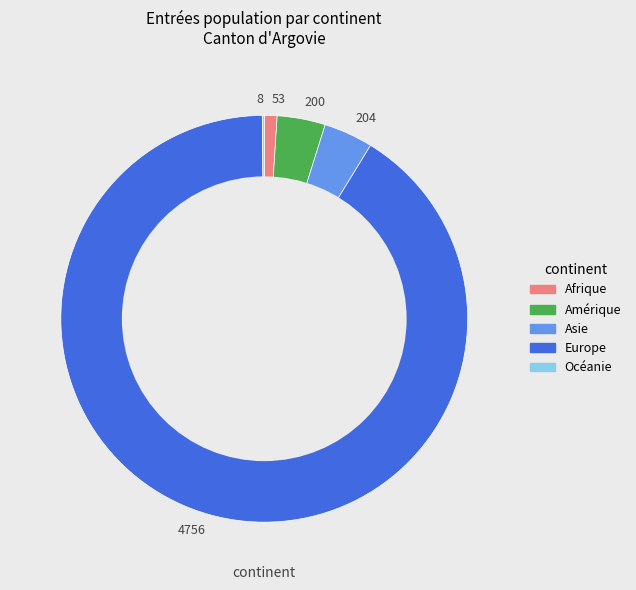

True or false: 53 accounts for 1% of the total.

True